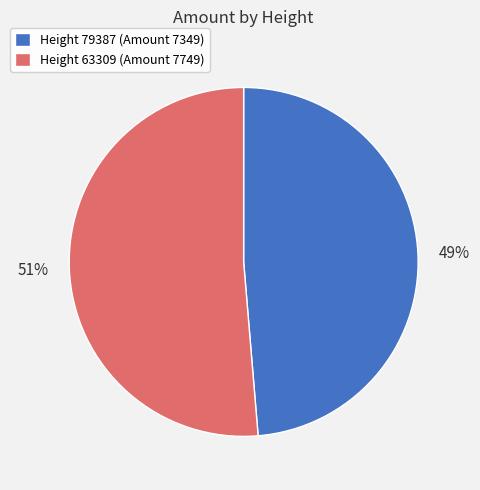

Rank the categories by value from lowest to highest.

Height 79387 (Amount 7349), Height 63309 (Amount 7749)